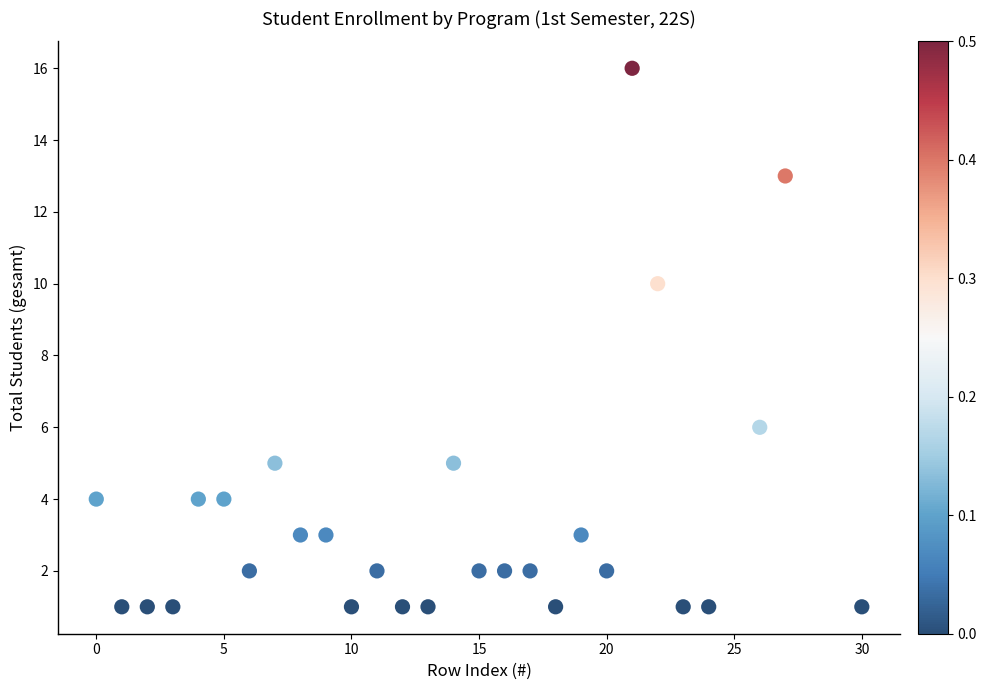

What is the range of Y values (max minus min)?

15